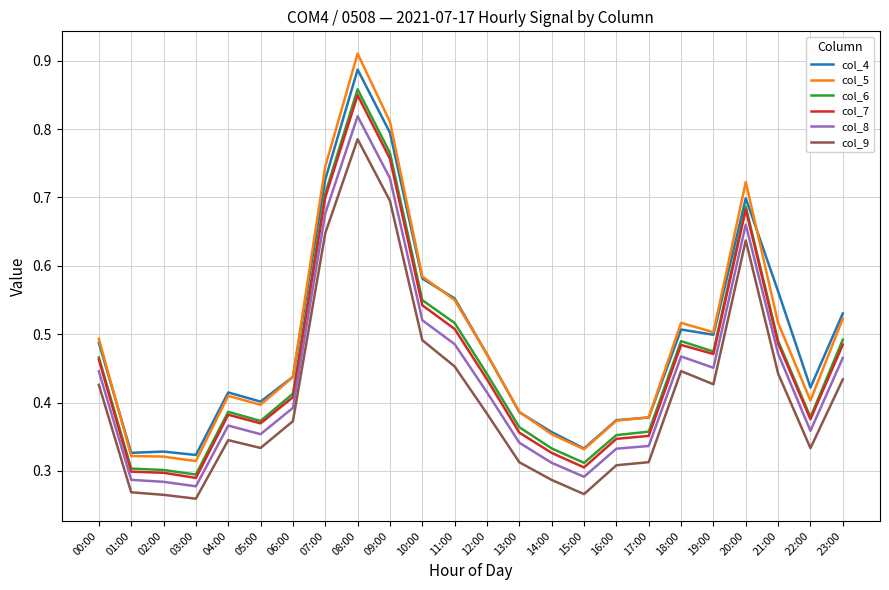

What position from the left is 15:00?

16